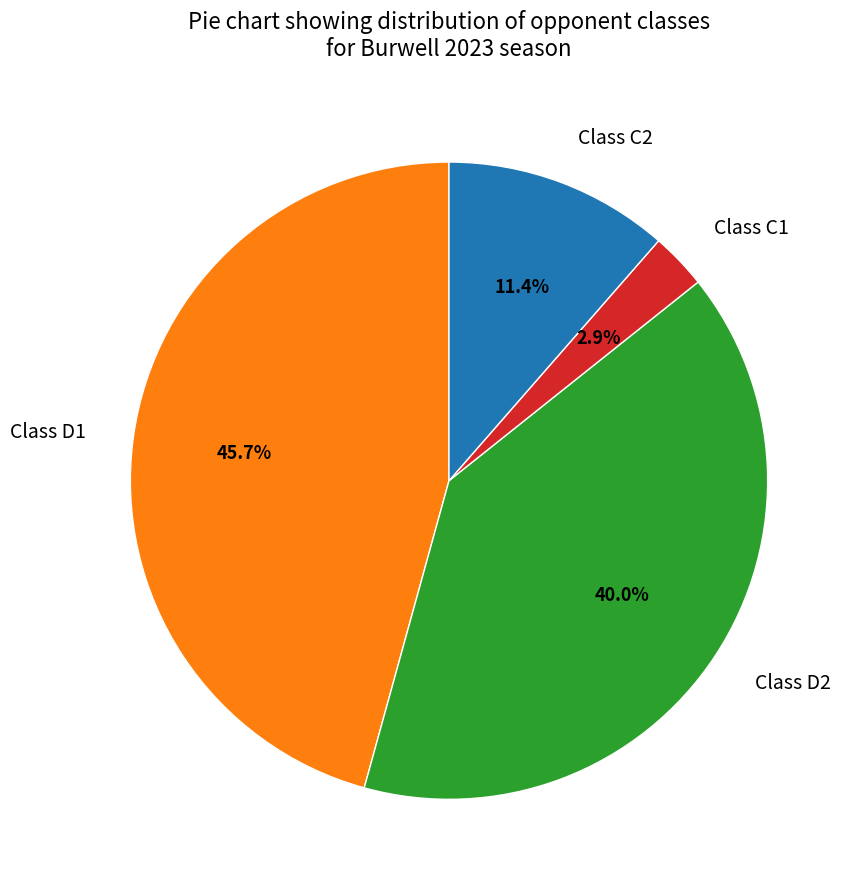

Between Class D1 and Class D2, which is larger?

Class D1